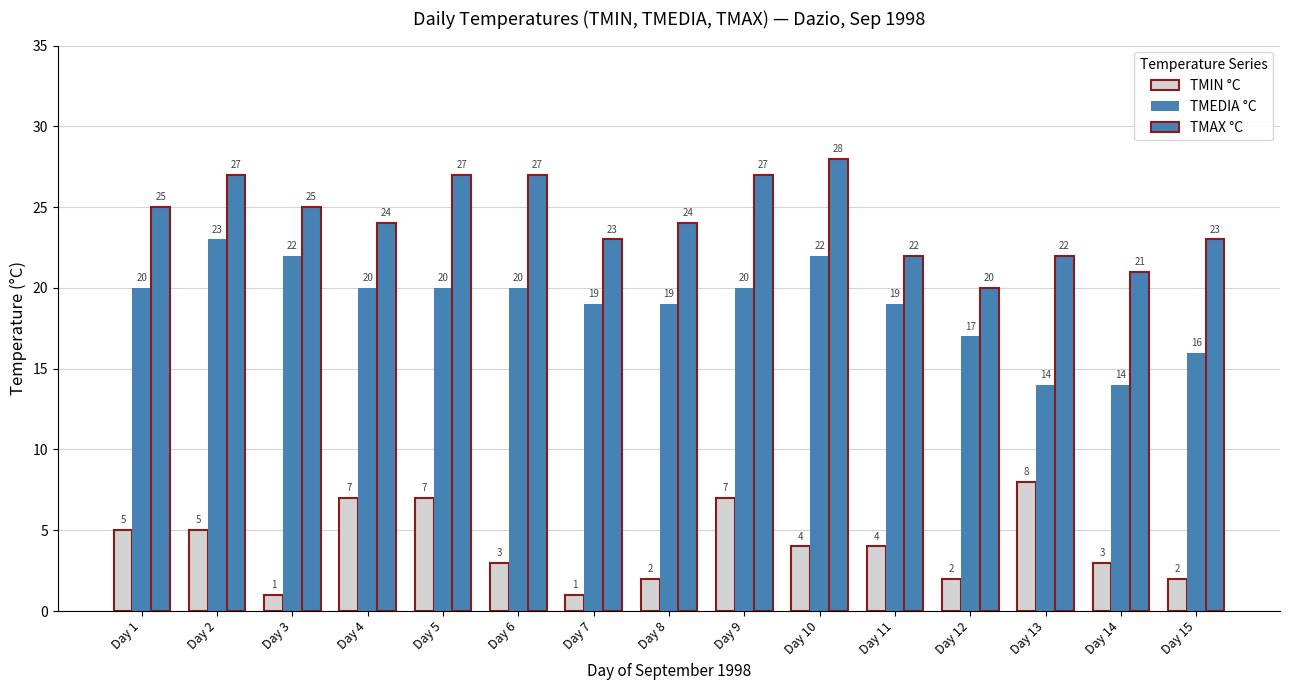

What is the approximate value of TMEDIA °C at Day 4?

20